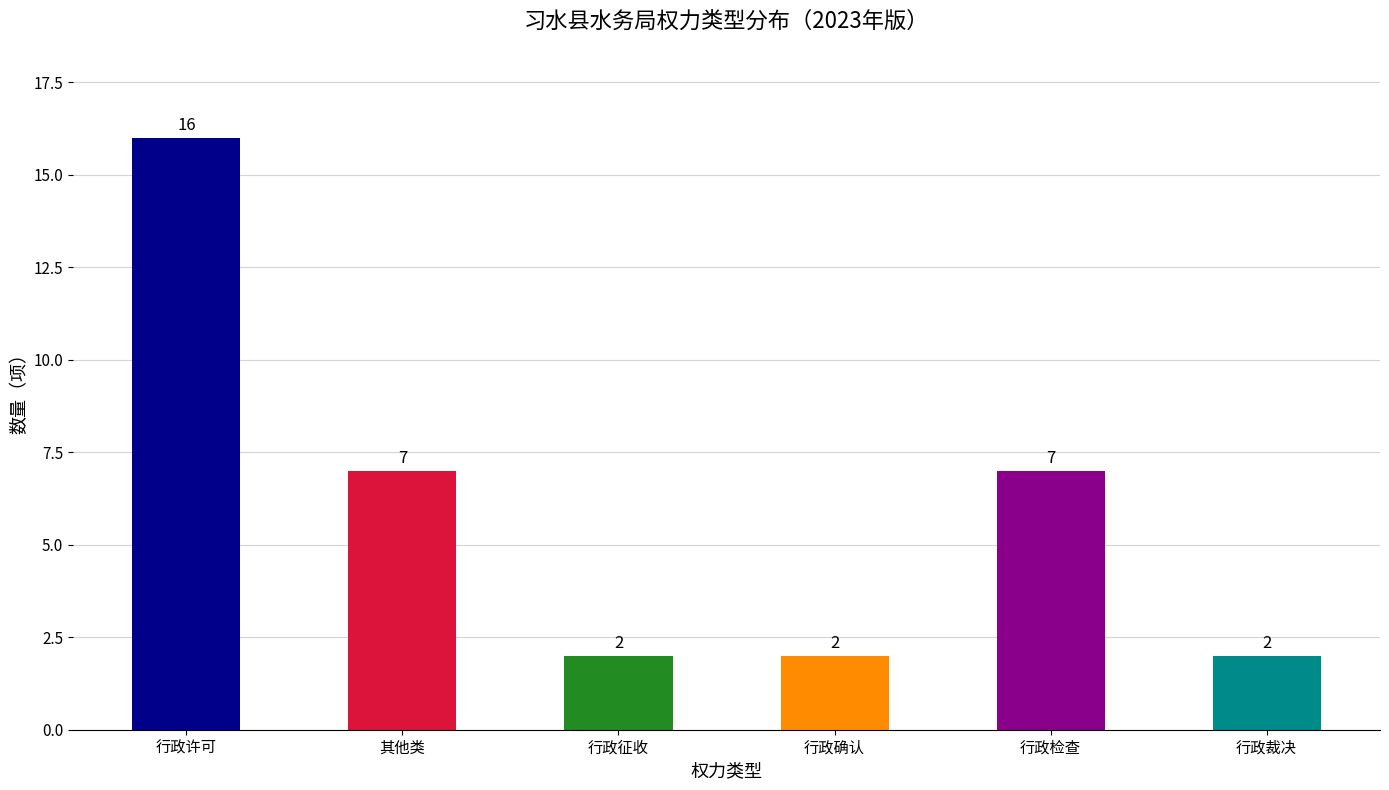

How many values are below 7?

3